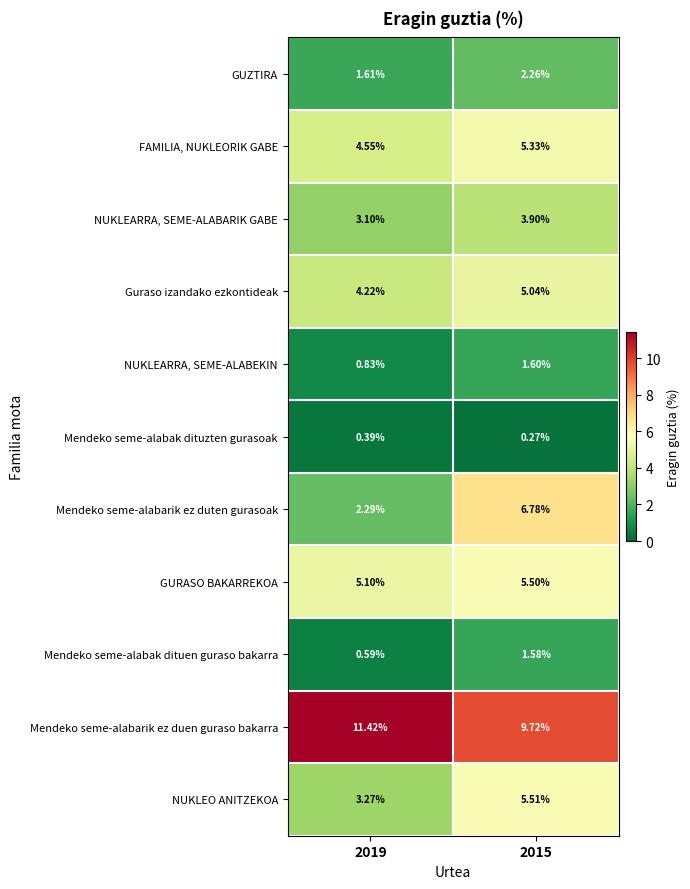

At which category is the sum across all series the highest?

2015